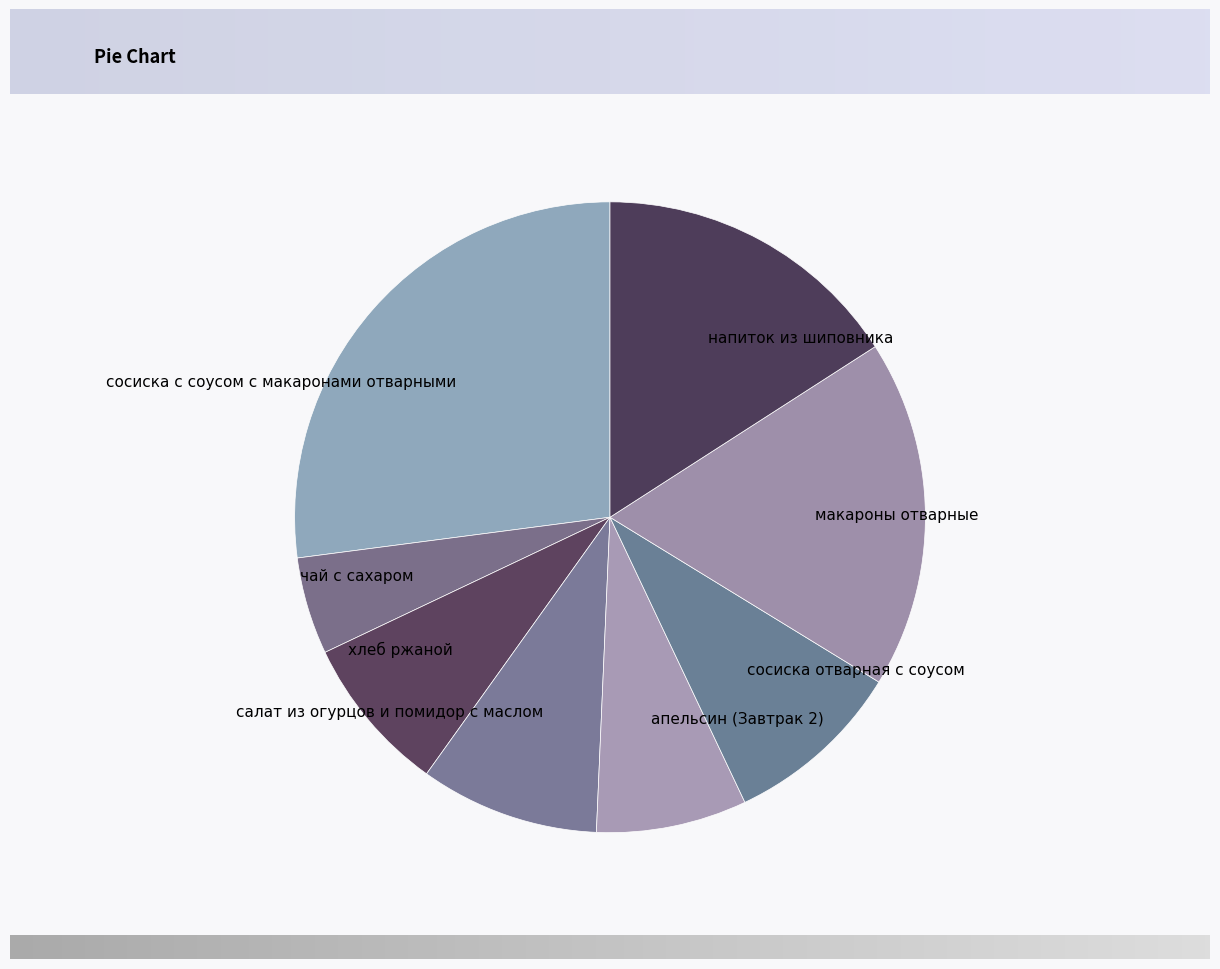

Does хлеб ржаной account for over 50% of the chart?

No